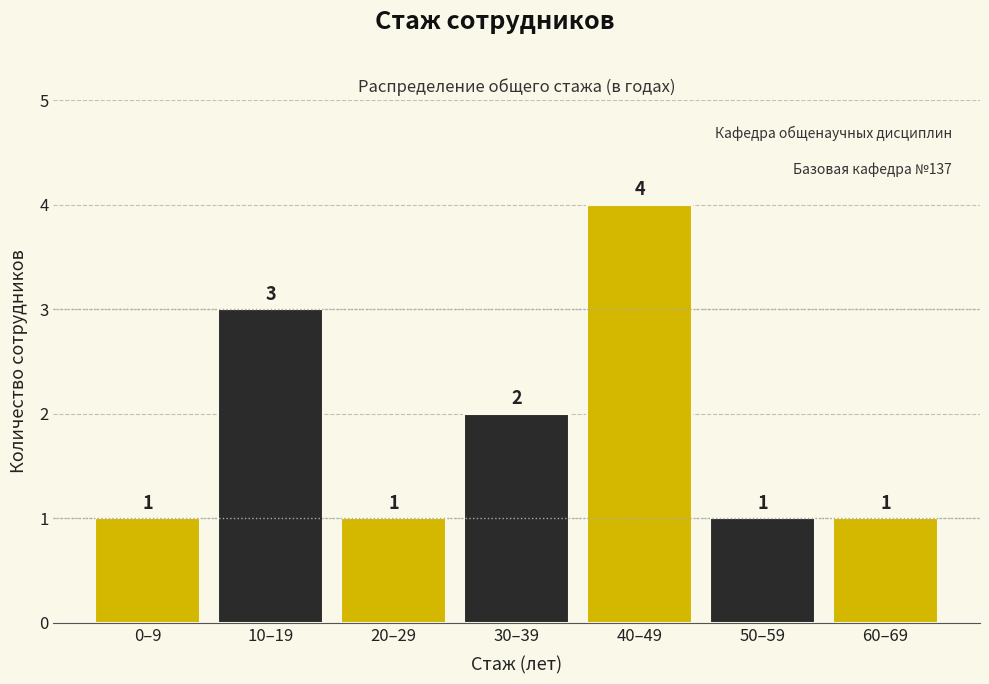

Reading right to left, extract all data points from this chart.

1	1	4	2	1	3	1